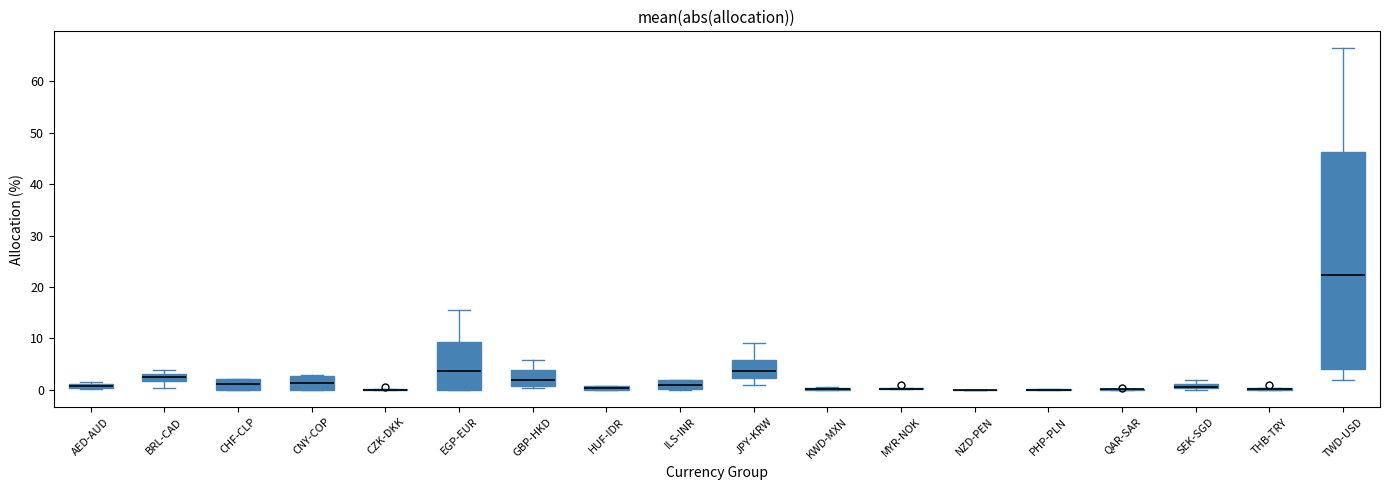

Comparing the boxes themselves (not the whiskers), which one is the tallest?

TWD-USD